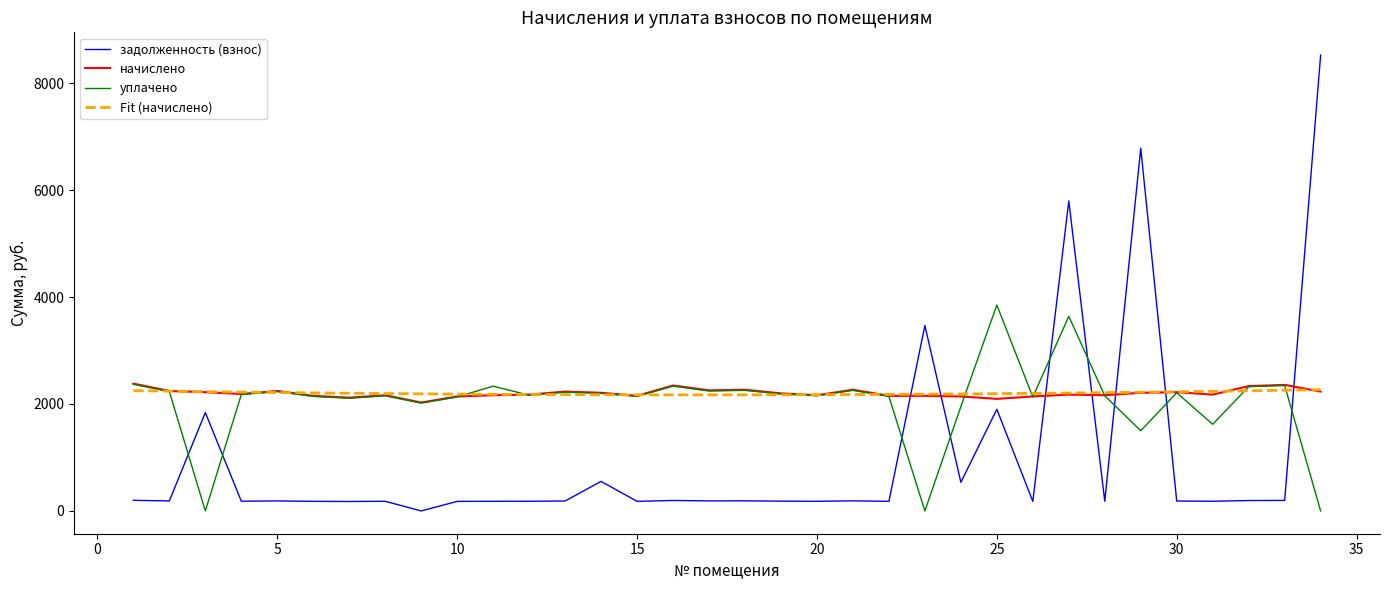

Reading right to left, what are all the values shown in this chart?

задолженность (взнос): 8523.5	196.4	194.6	181.3	185.1	6782.6	180.3	5796.6	178.4	1900.6	535.2	3467.0	179.4	188.8	180.3	183.2	188.8	187.9	195.5	179.4	552.3	186.0	181.3	180.3	178.4	0.0	180.3	176.5	179.4	186.9	182.2	1839.9	186.9	198.3
начислено: 2232.0	2357.3	2334.6	2175.1	2220.7	2209.3	2163.7	2175.1	2140.9	2095.4	2140.9	2152.3	2152.3	2266.2	2163.7	2197.9	2266.2	2254.8	2345.9	2152.3	2209.3	2232.0	2175.1	2163.7	2140.9	2027.0	2163.7	2118.1	2152.3	2243.4	2186.5	2220.7	2243.4	2380.1
уплачено: 0.0	2345.9	2323.3	1620.8	2209.4	1500.0	2153.3	3638.4	2130.0	3850.5	1952.2	0.0	2141.4	2254.7	2153.3	2186.8	2254.7	2243.4	2334.0	2141.4	2198.7	2220.7	2164.1	2333.6	2130.0	2017.2	2152.7	2107.9	2141.3	2232.0	2175.4	0.0	2232.0	2368.1